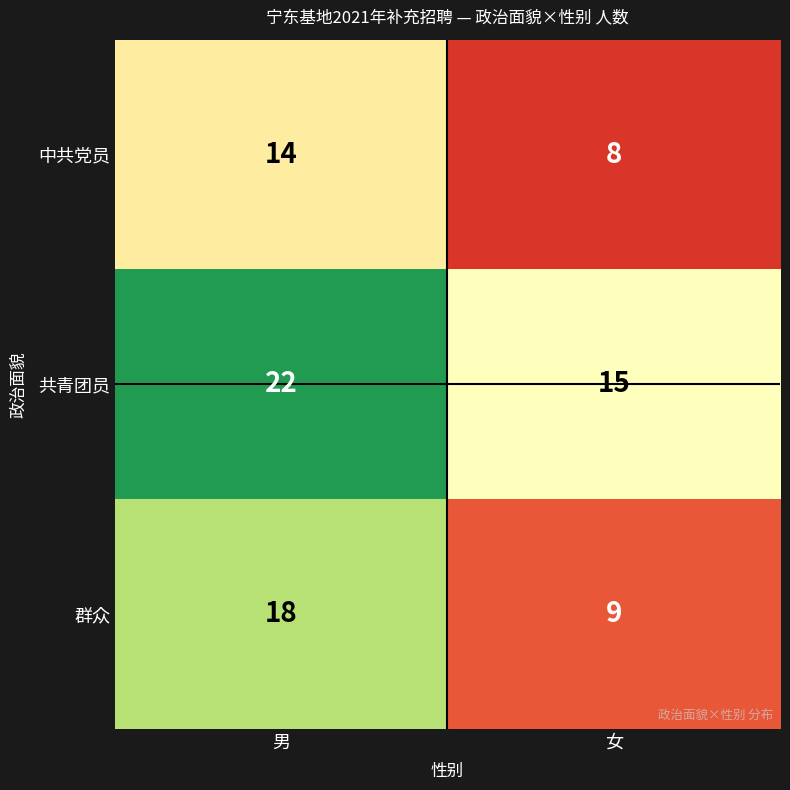

What is the sum of all 中共党员 values?

22